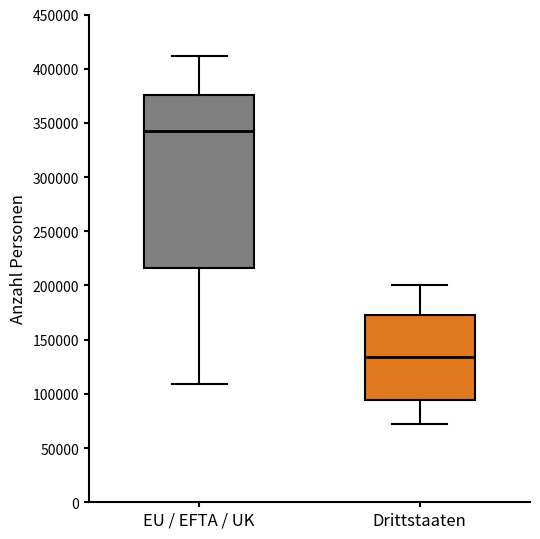

Reading left to right, read every box against the y-axis: the position of its median line, the range the box covers, and the ends of its whiskers. The values are not printed on the chart, so give them approximately, as read against the axis.

EU / EFTA / UK: median 340000, box 215000 to 375000, whiskers 110000 to 410000
Drittstaaten: median 135000, box 95000 to 170000, whiskers 70000 to 200000